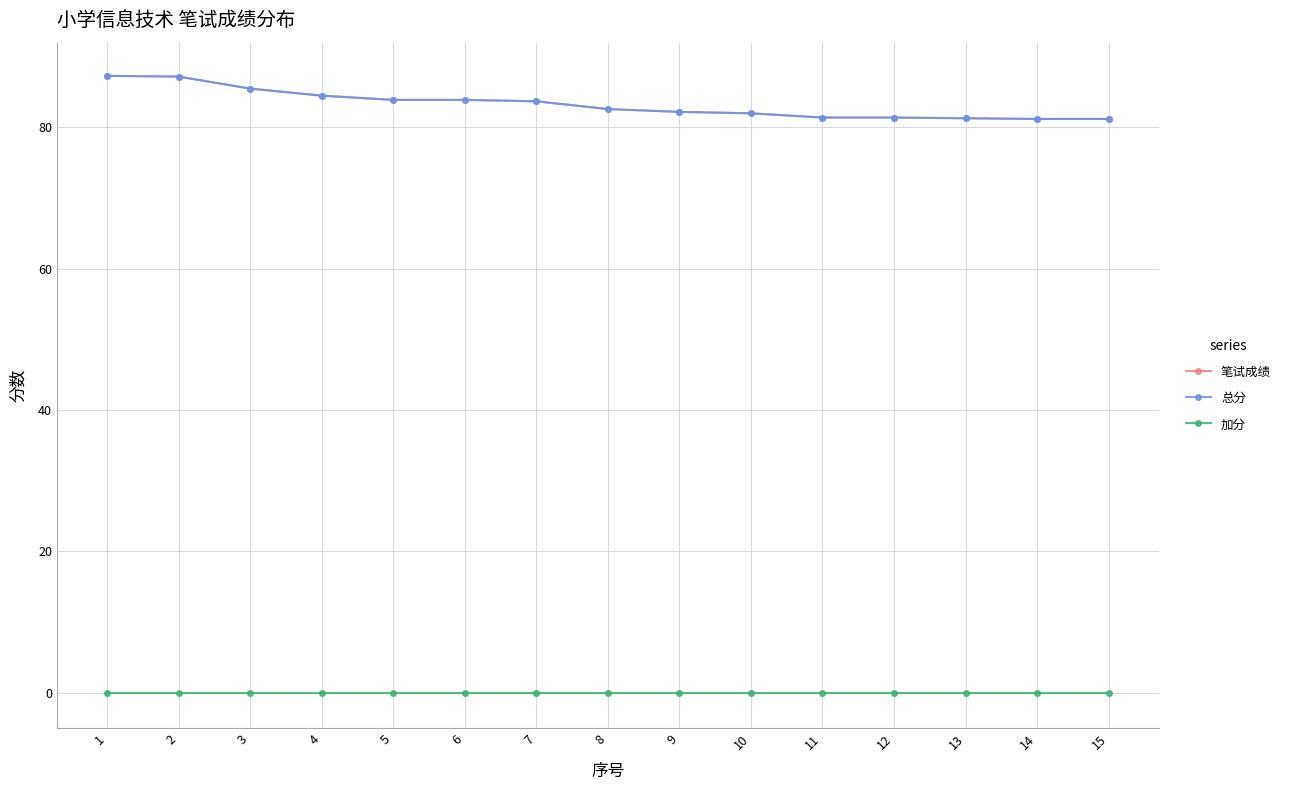

Is this an area chart (filled region under the line)?

No